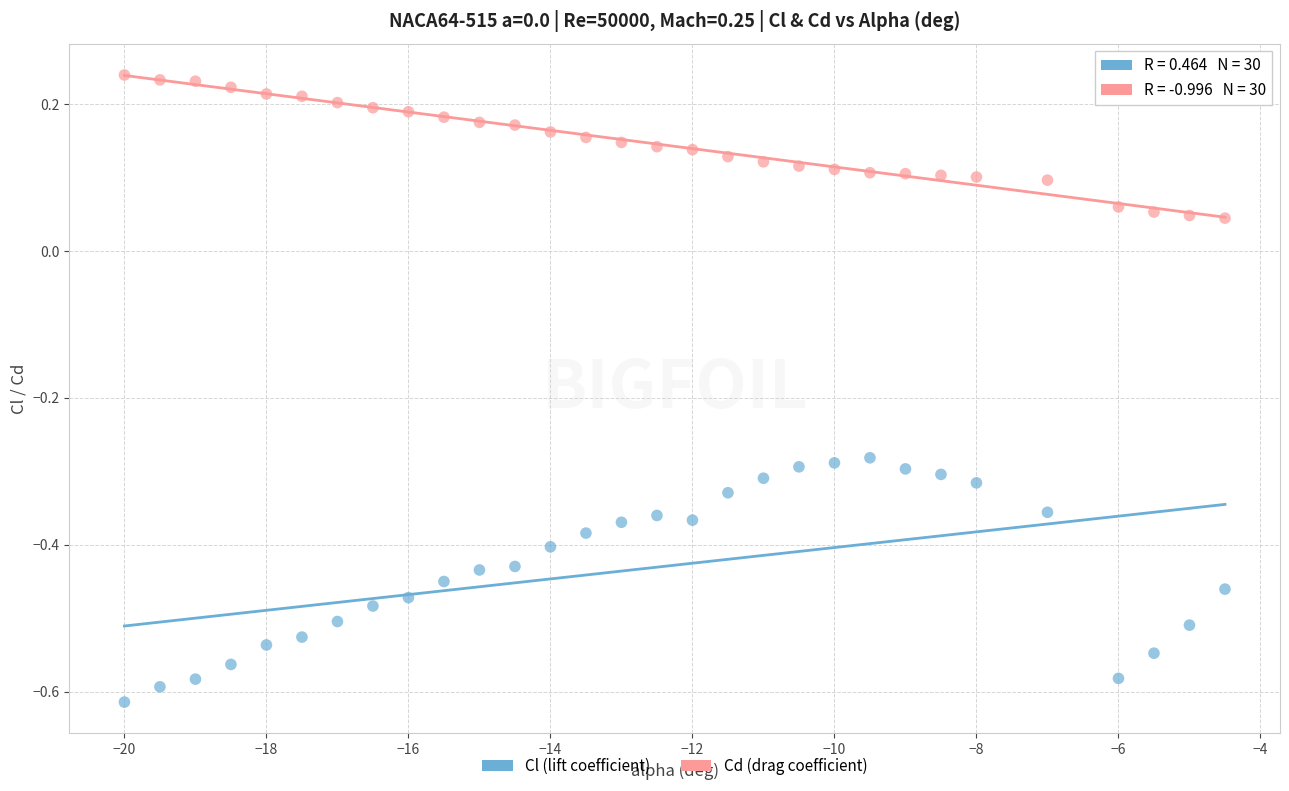

Which series has the widest spread of Y values?

Cl (lift coefficient)